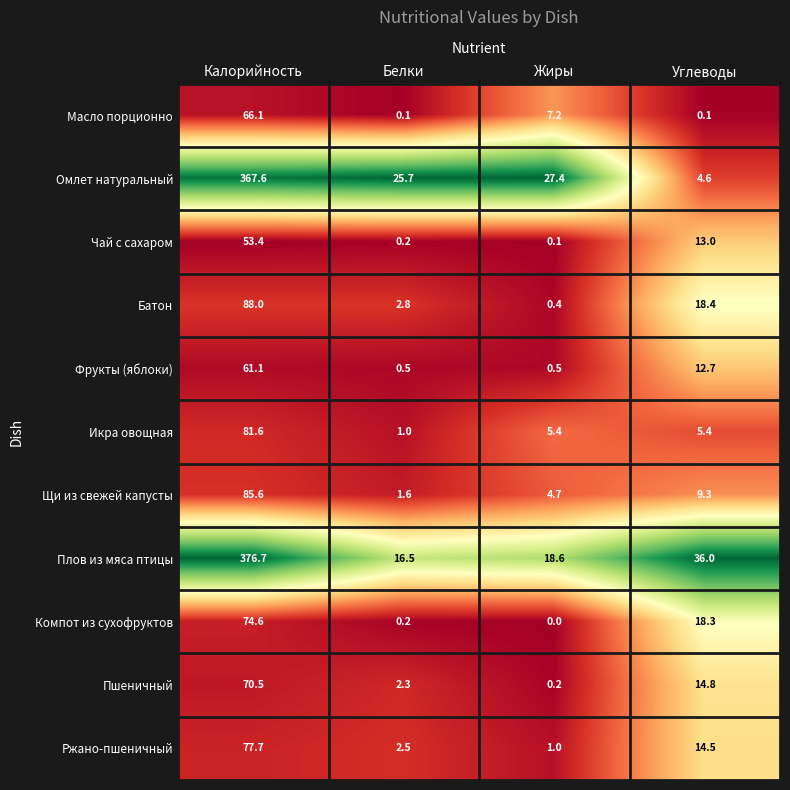

Is it true that Омлет натуральный equals 367.6 at Калорийность?

True